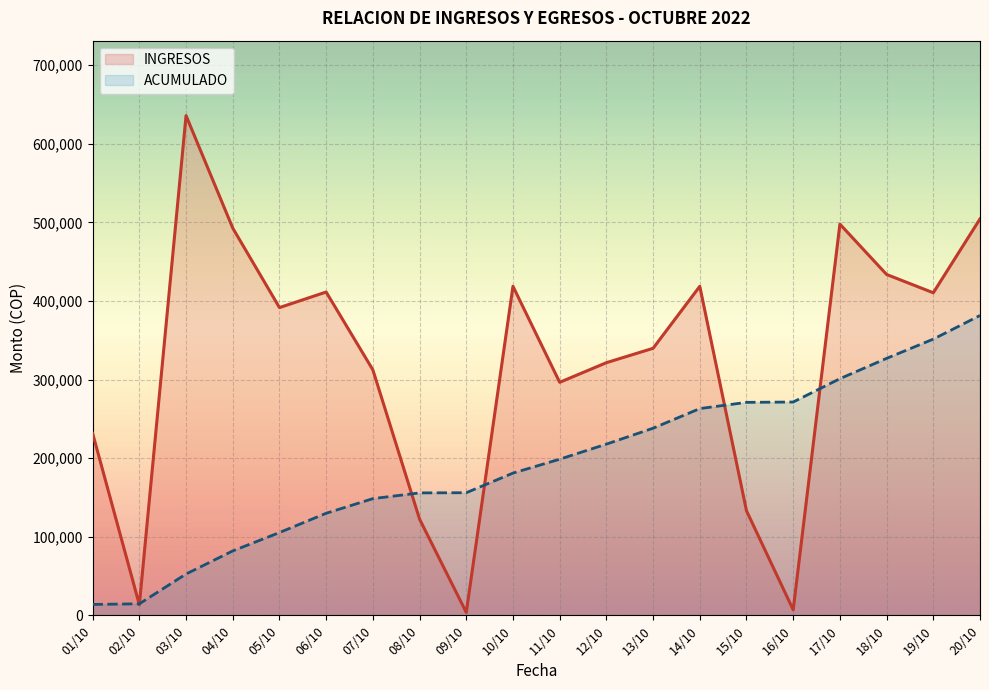

Rank the categories by value from lowest to highest.

09/10, 16/10, 02/10, 08/10, 15/10, 01/10, 11/10, 07/10, 12/10, 13/10, 05/10, 19/10, 06/10, 14/10, 10/10, 18/10, 04/10, 17/10, 20/10, 03/10